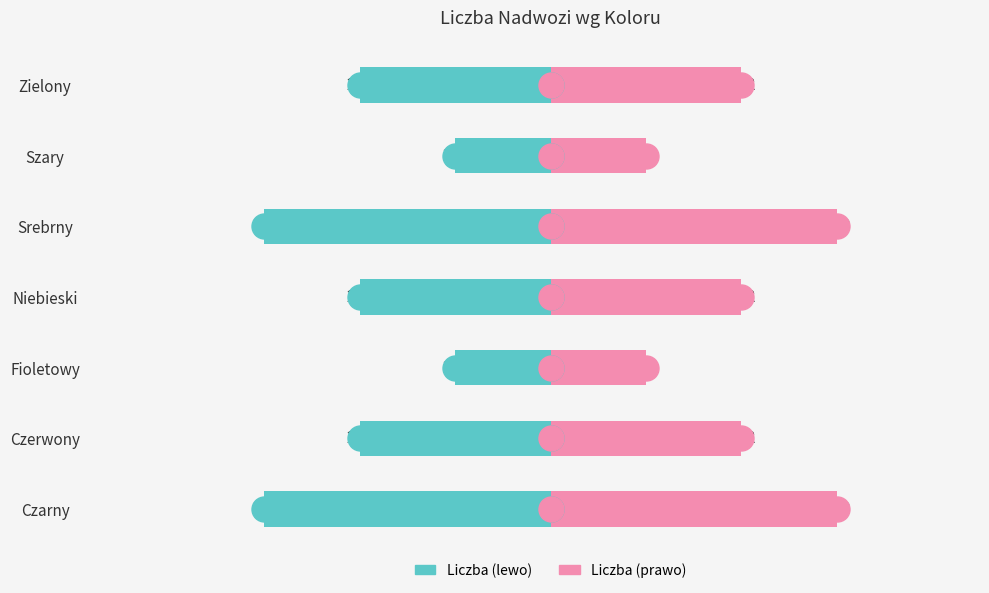

Are the bars horizontal?

Yes